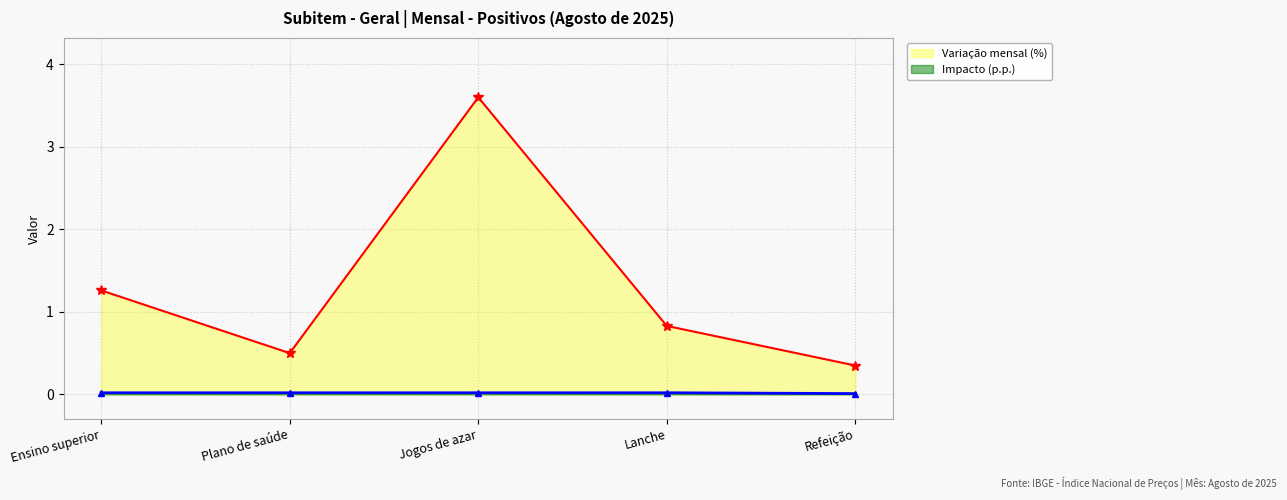

What position from the left is Ensino superior?

1